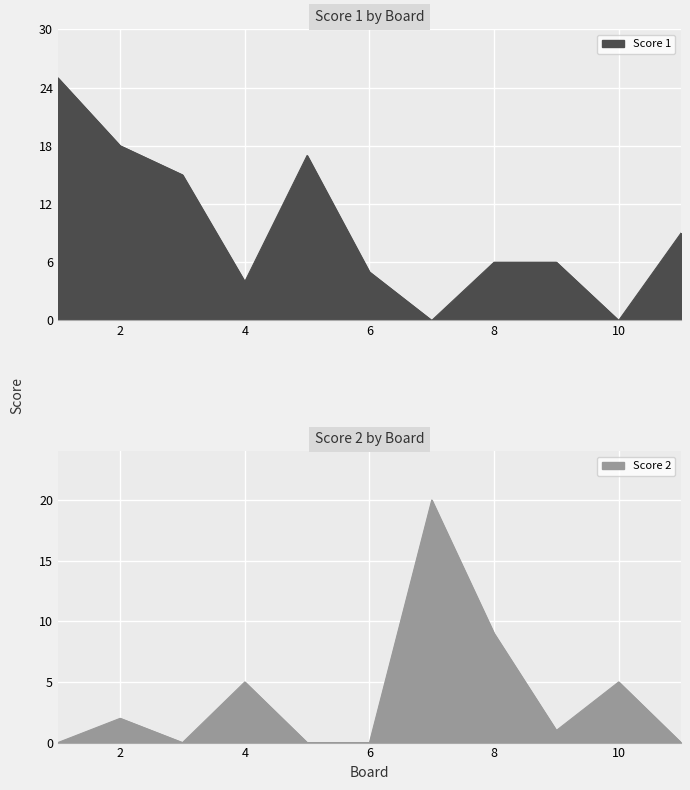

What is the sum of all Score 1 values?

105